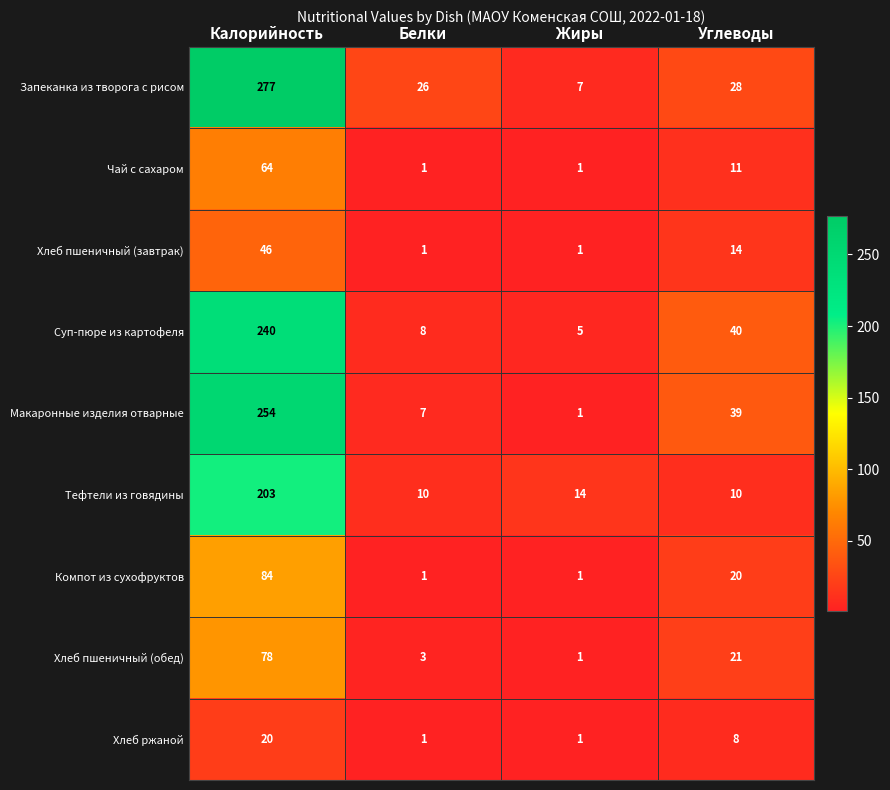

Rank the series by their maximum value, from highest to lowest.

Запеканка из творога с рисом, Макаронные изделия отварные, Суп-пюре из картофеля, Тефтели из говядины, Компот из сухофруктов, Хлеб пшеничный (обед), Чай с сахаром, Хлеб пшеничный (завтрак), Хлеб ржаной